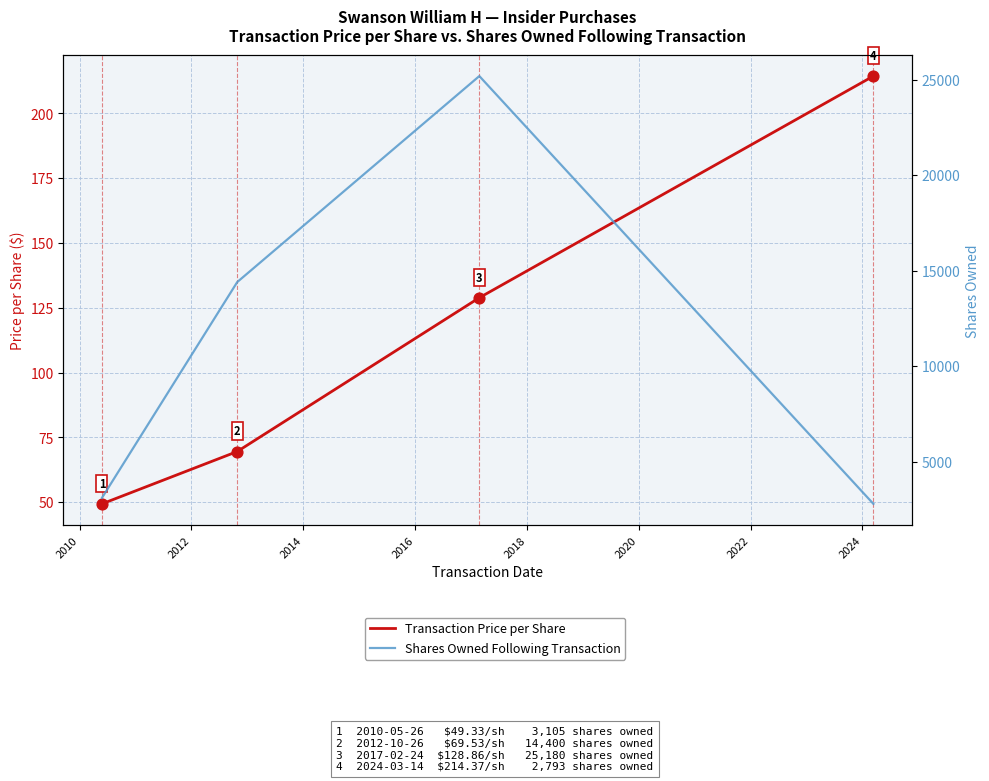

Is the value of Shares Owned Following Transaction at 2010 greater than the value of Transaction Price per Share at 2014?

Yes